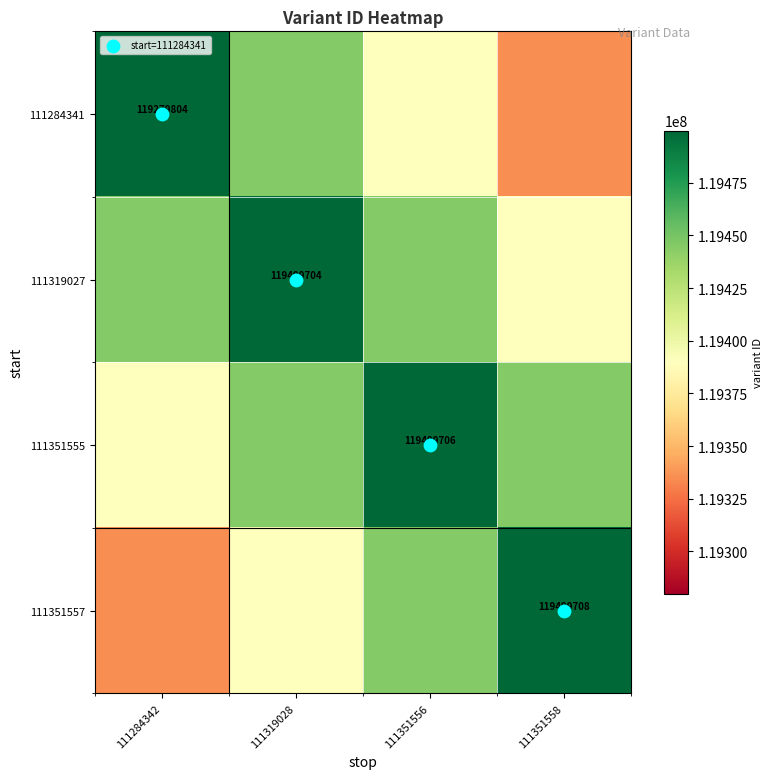

How many values in the 111284341 series are below 119444732?

2